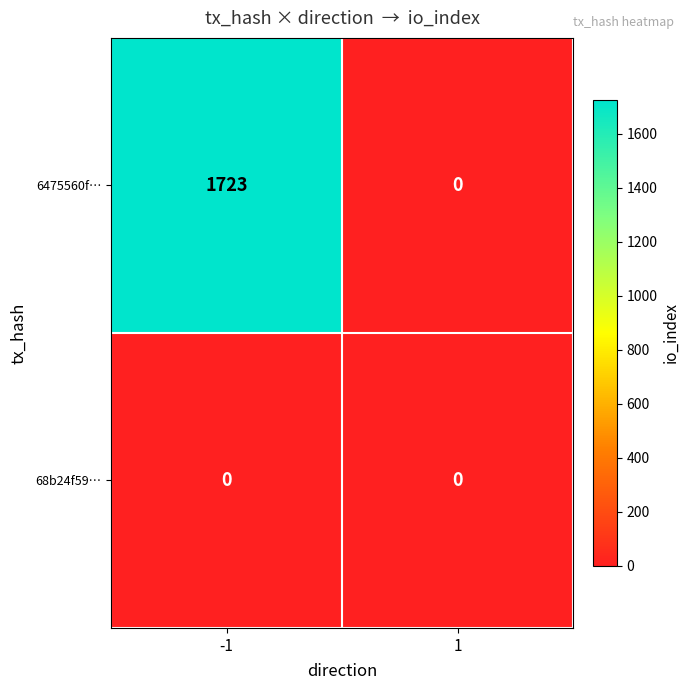

List the labels in order of 6475560f… value, smallest first.

1, -1